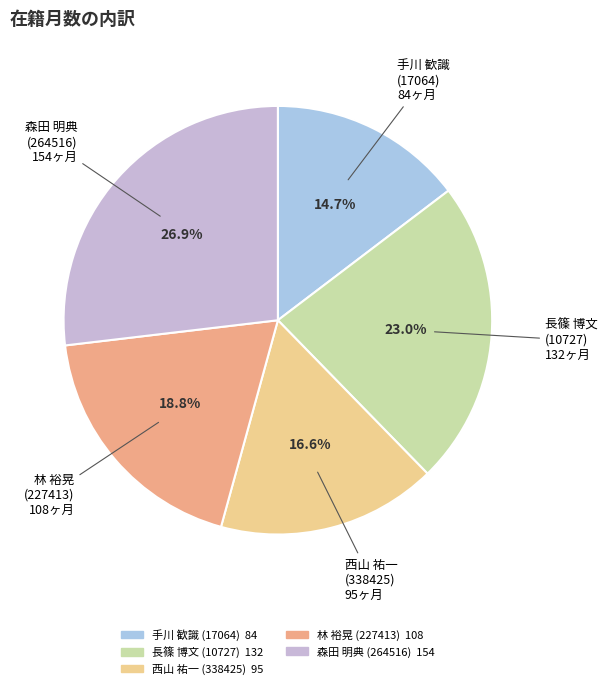

How many segments does this pie chart have?

5